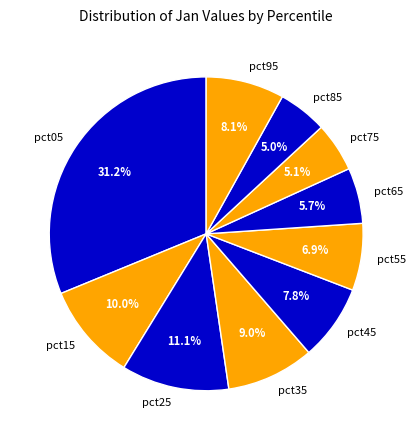

How many slices are in this pie chart?

10